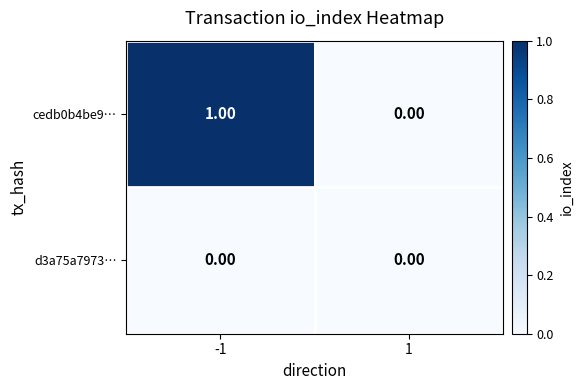

Which series has the widest spread of values?

cedb0b4be9…